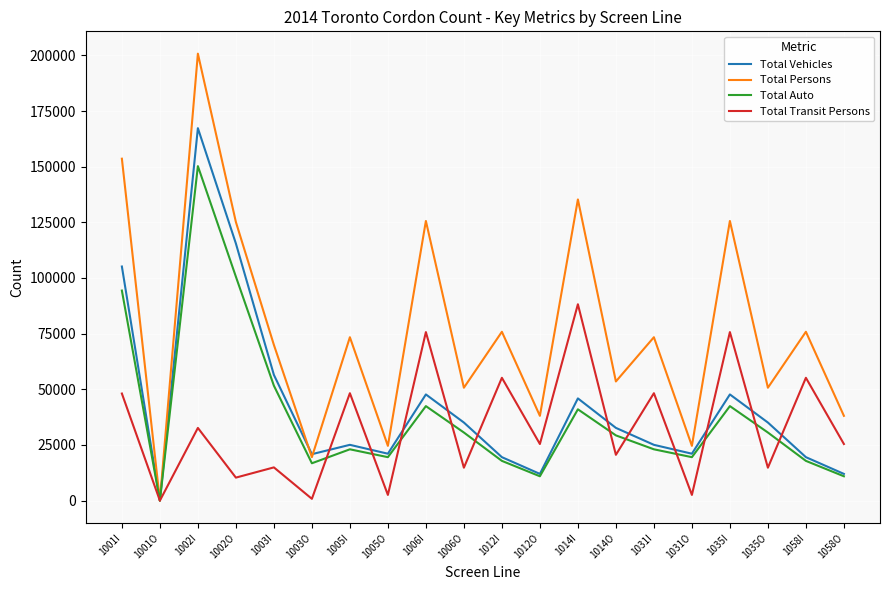

Which series has the largest range (max minus min)?

Total Persons